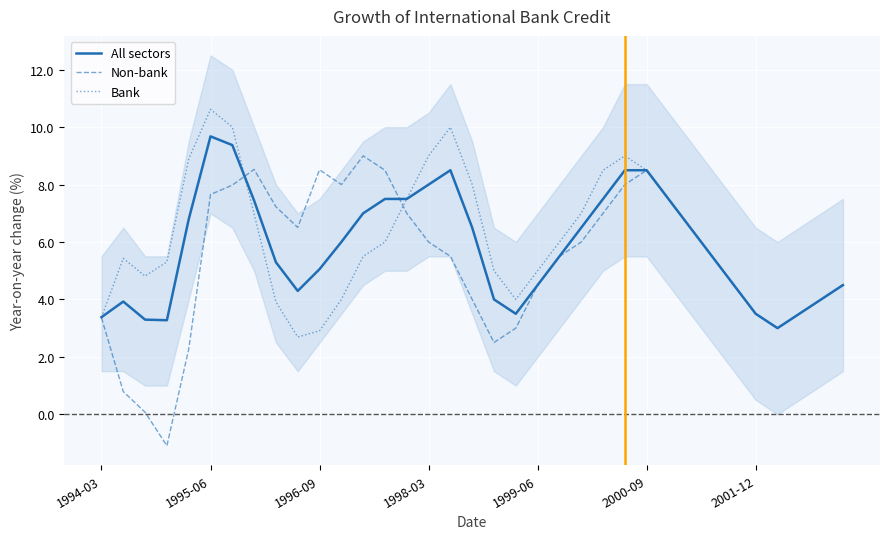

Is it true that All sectors equals 3.4 at 1994-03?

True